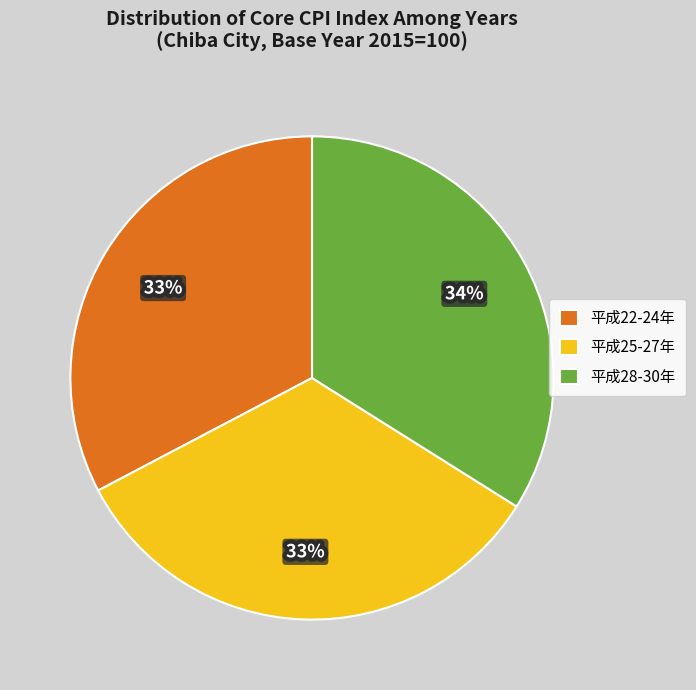

True or false: 平成28-30年 accounts for 20% of the total.

False